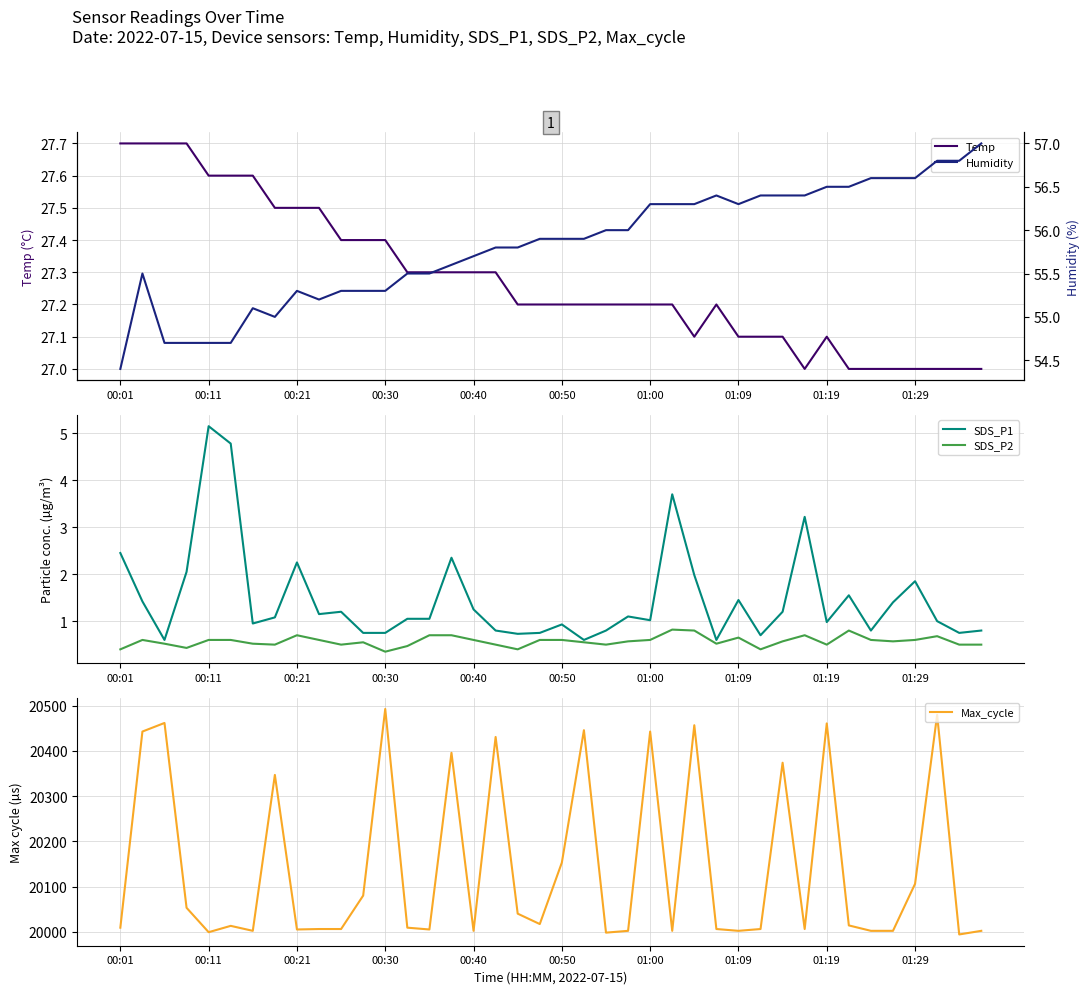

Which series has the largest total across all categories?

Max_cycle